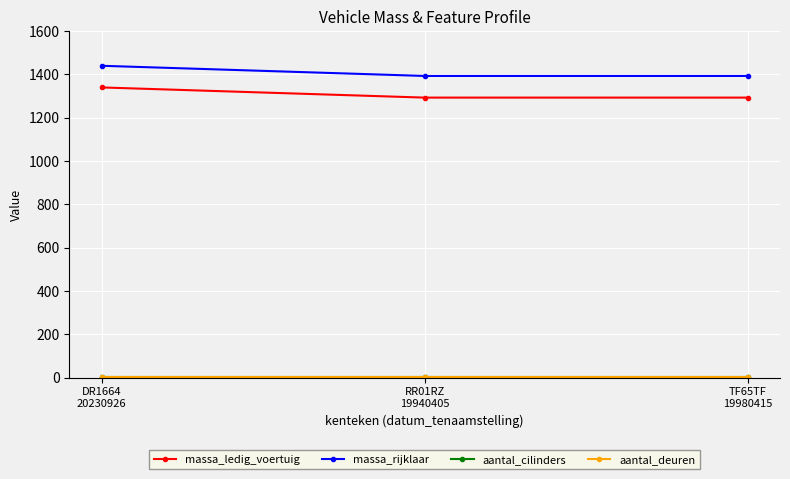

Does the chart have visible grid lines?

Yes